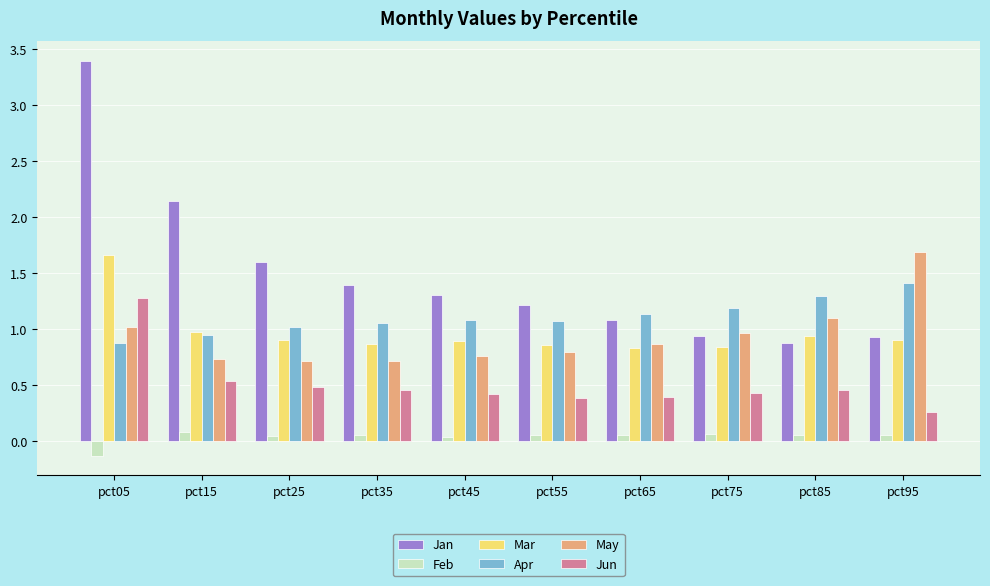

Which label corresponds to the largest value in the chart?

pct05